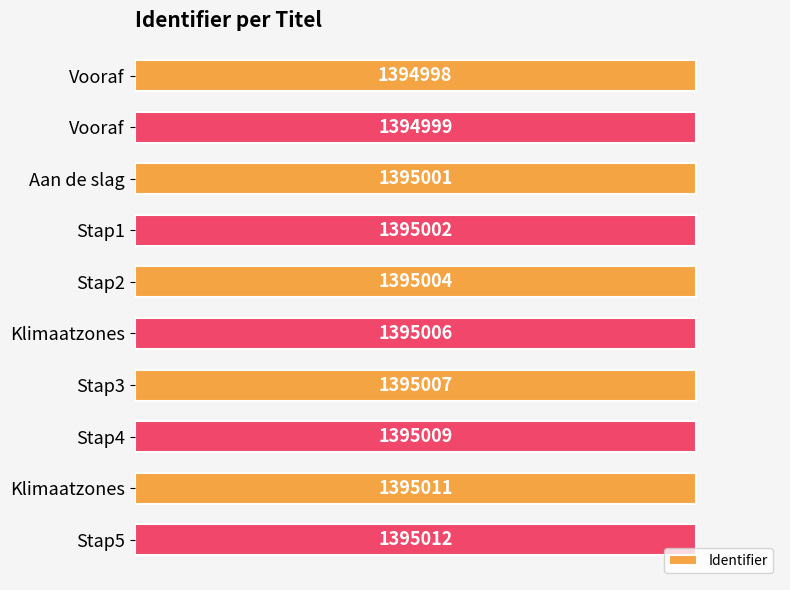

How many bars are there in total?

10